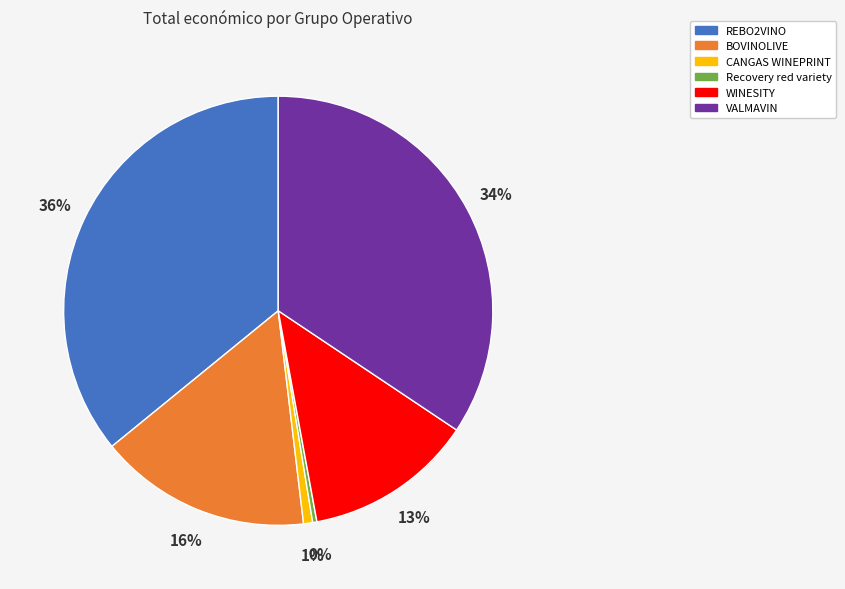

Which slice is the largest?

REBO2VINO